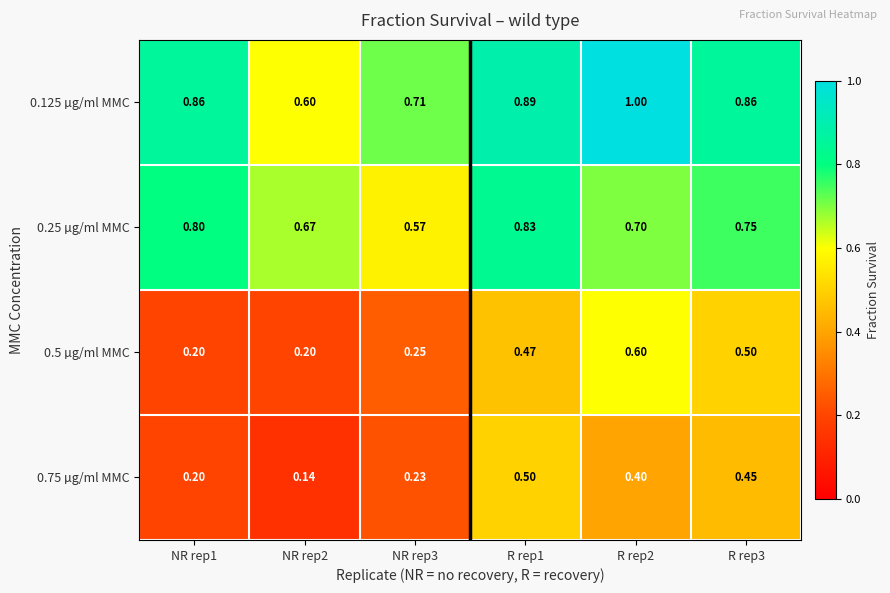

Is the value of 0.5 µg/ml MMC at NR rep1 greater than the value of 0.75 µg/ml MMC at R rep3?

No